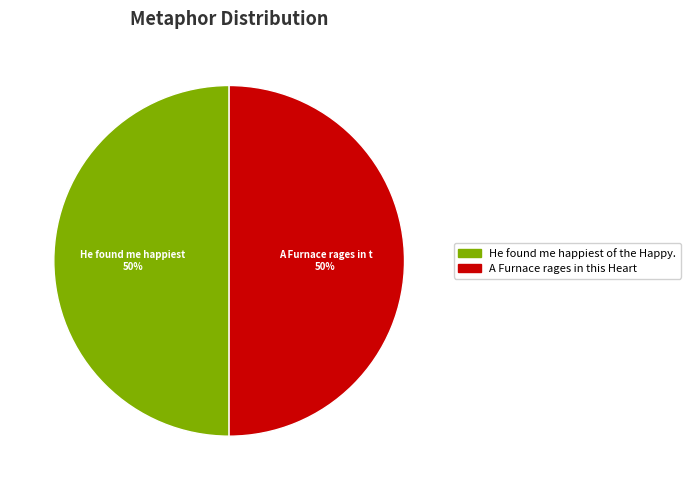

Do A Furnace rages in this Heart and He found me happiest of the Happy. together represent more than half of the pie?

Yes